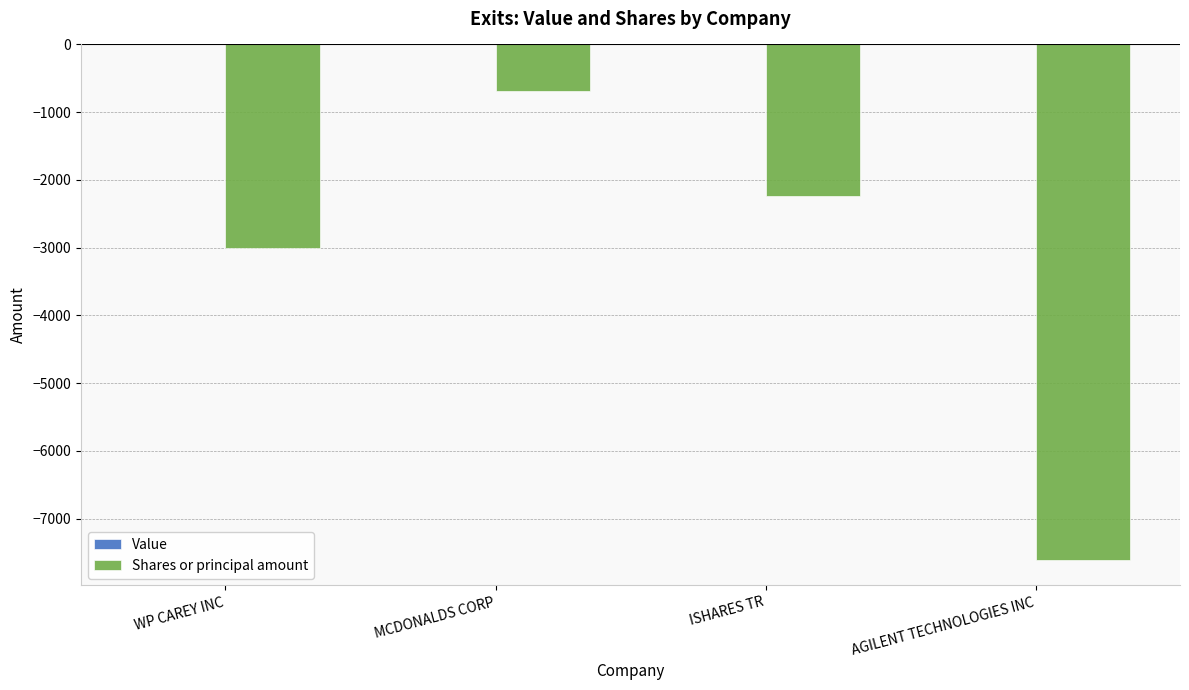

Reading left to right, transcribe all the data shown in this chart.

WP CAREY INC=-3000	MCDONALDS CORP=-693	ISHARES TR=-2230	AGILENT TECHNOLOGIES INC=-7605